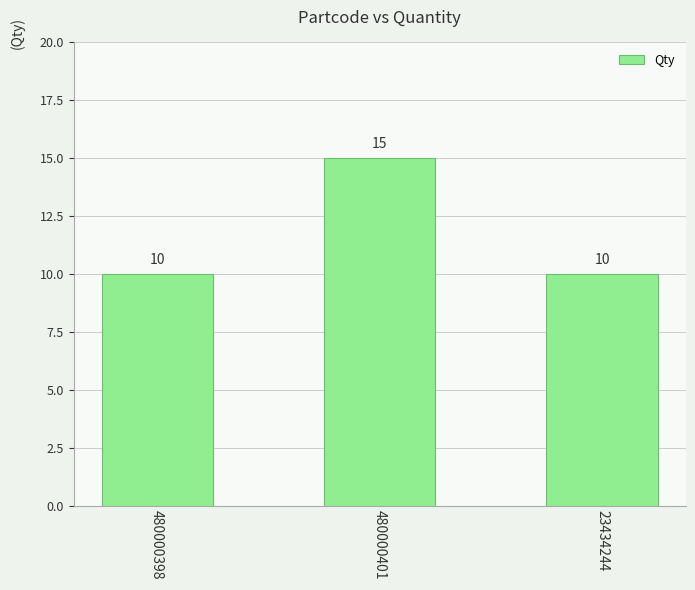

Is it true that the value at 480000401 is 15?

True